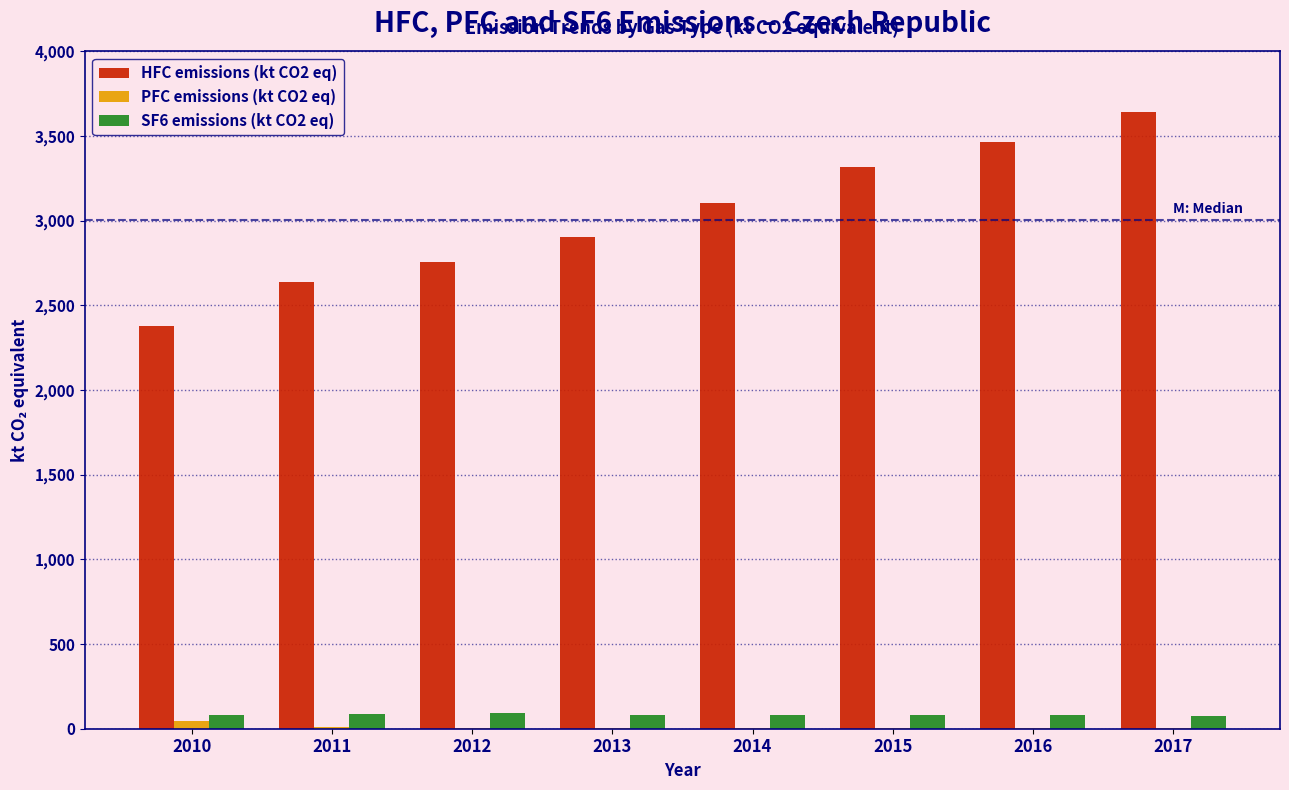

Is the value of SF6 emissions (kt CO2 eq) at 2015 greater than the value of HFC emissions (kt CO2 eq) at 2017?

No